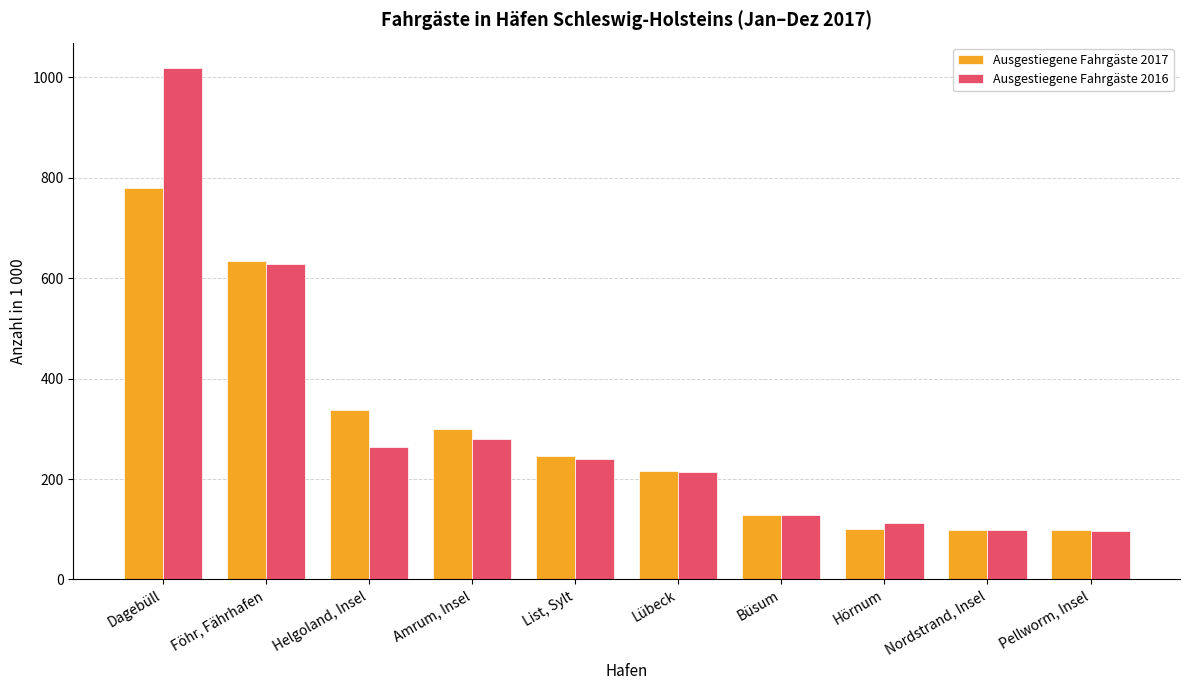

Rank the series by their average value, from highest to lowest.

Ausgestiegene Fahrgäste 2016, Ausgestiegene Fahrgäste 2017